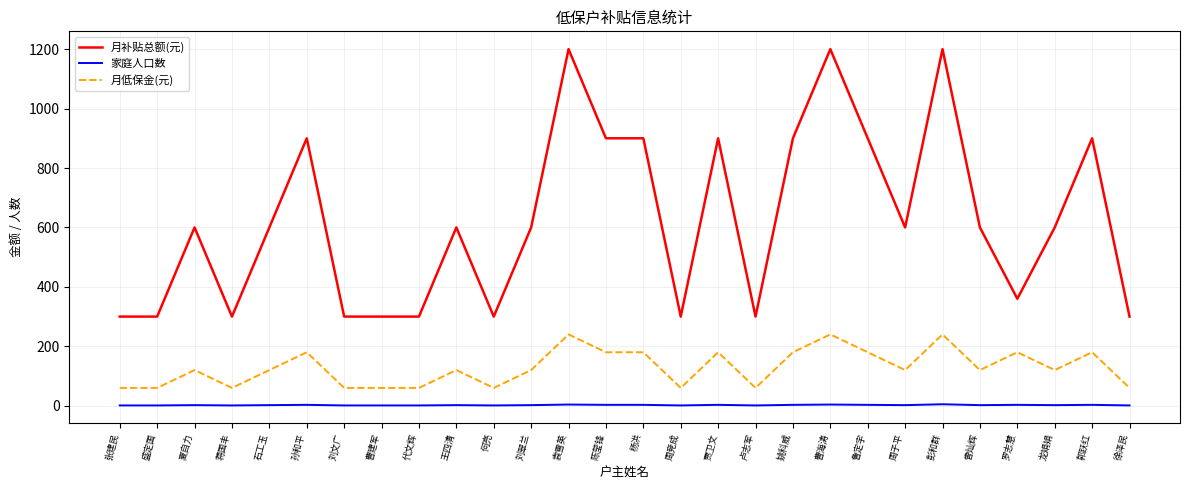

What is the highest value of the 月低保金(元) series?

240